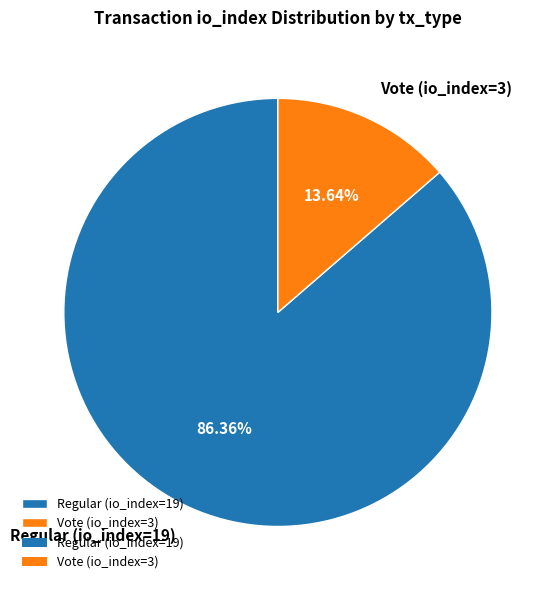

To the nearest percent, what is the difference between the largest and smallest slice percentages?

73%